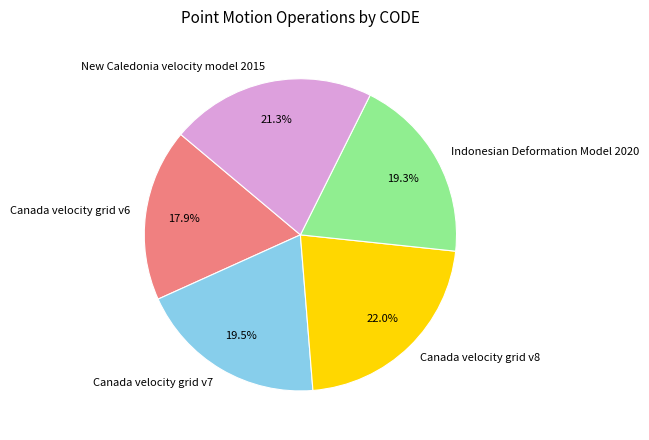

How many segments does this pie chart have?

5